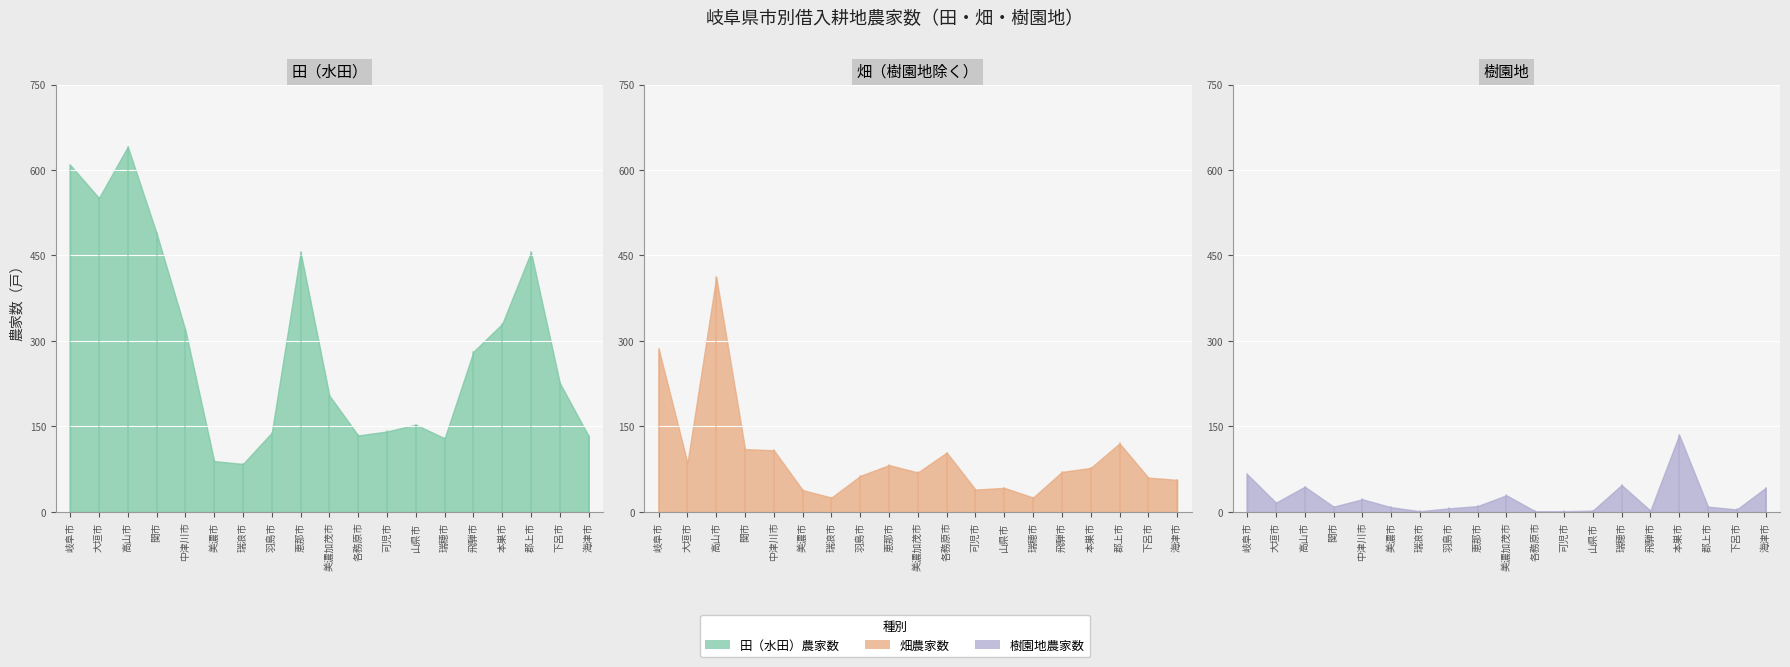

What is the average value of the 畑_農家数 series?

99